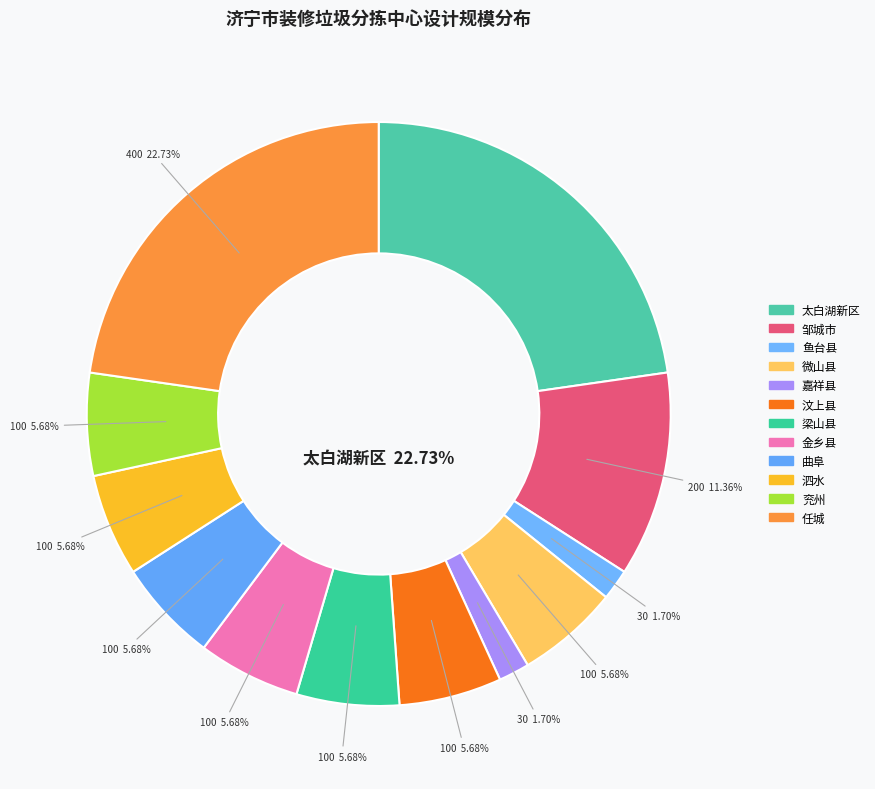

To the nearest percent, what is the difference between the largest and smallest slice percentages?

21%